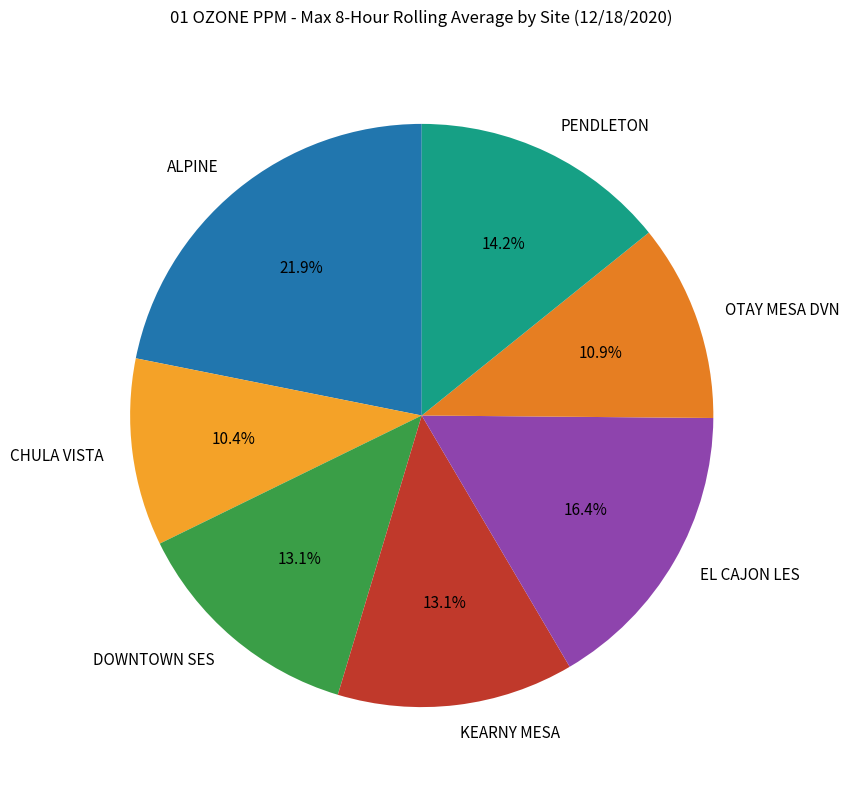

What percentage is the KEARNY MESA slice, to the nearest percent?

13%